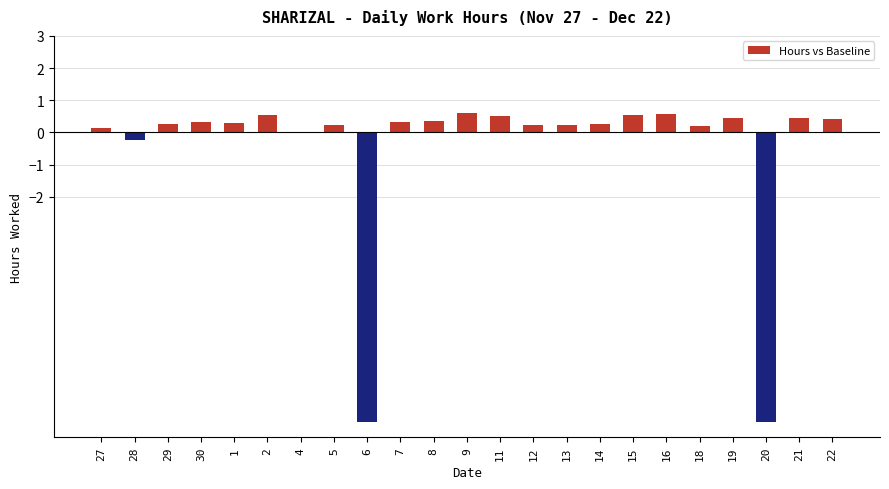

The value at 14 is 0.3. True or false?

True